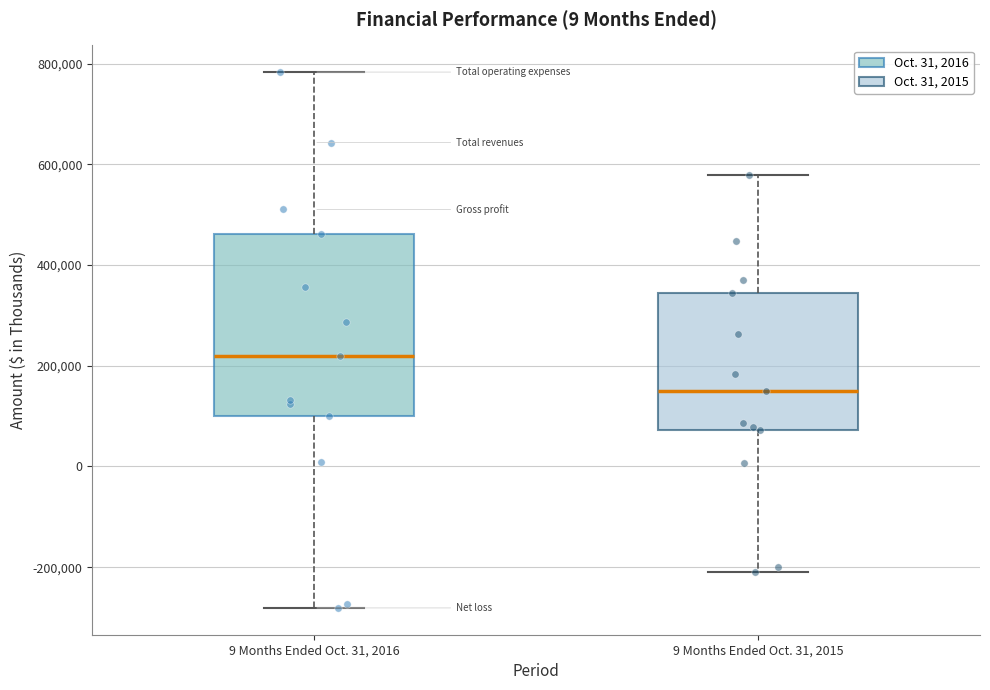

Reading left to right, read every box against the y-axis: the position of its median line, the range the box covers, and the ends of its whiskers. The values are not printed on the chart, so give them approximately, as read against the axis.

9 Months Ended Oct. 31, 2016: median 220000, box 100000 to 460000, whiskers -280000 to 780000
9 Months Ended Oct. 31, 2015: median 140000, box 80000 to 340000, whiskers -200000 to 580000